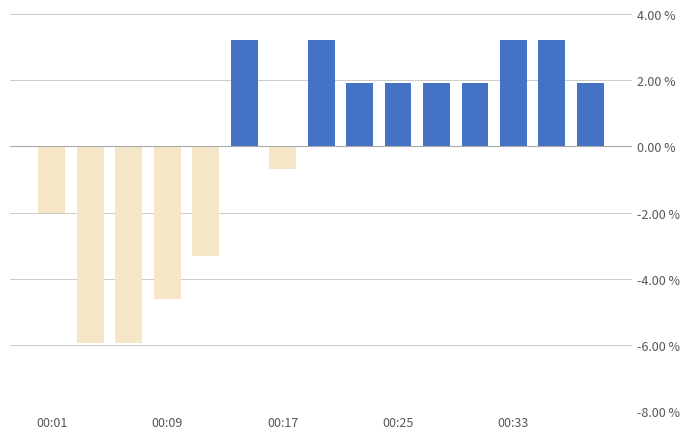

What is the value of the 7th bar from the left?

-0.7